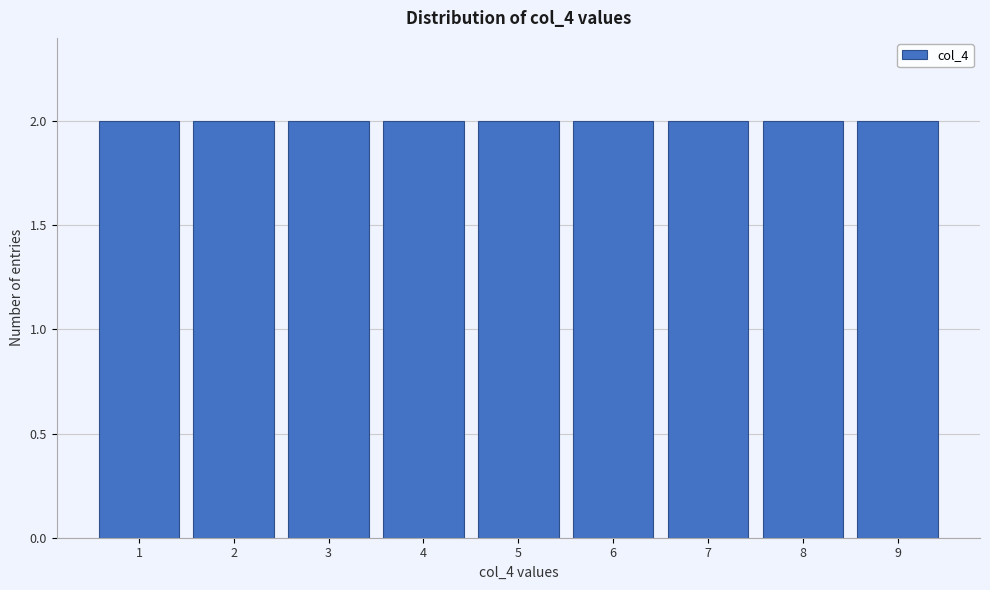

Reading left to right, transcribe this chart: for each bar, give the range it covers on the x-axis and its height. The values are not printed on the chart, so give them approximately, as read against the axis.

0.5 to 1.5: 2
1.5 to 2.5: 2
2.5 to 3.5: 2
3.5 to 4.5: 2
4.5 to 5.5: 2
5.5 to 6.5: 2
6.5 to 7.5: 2
7.5 to 8.5: 2
8.5 to 9.5: 2